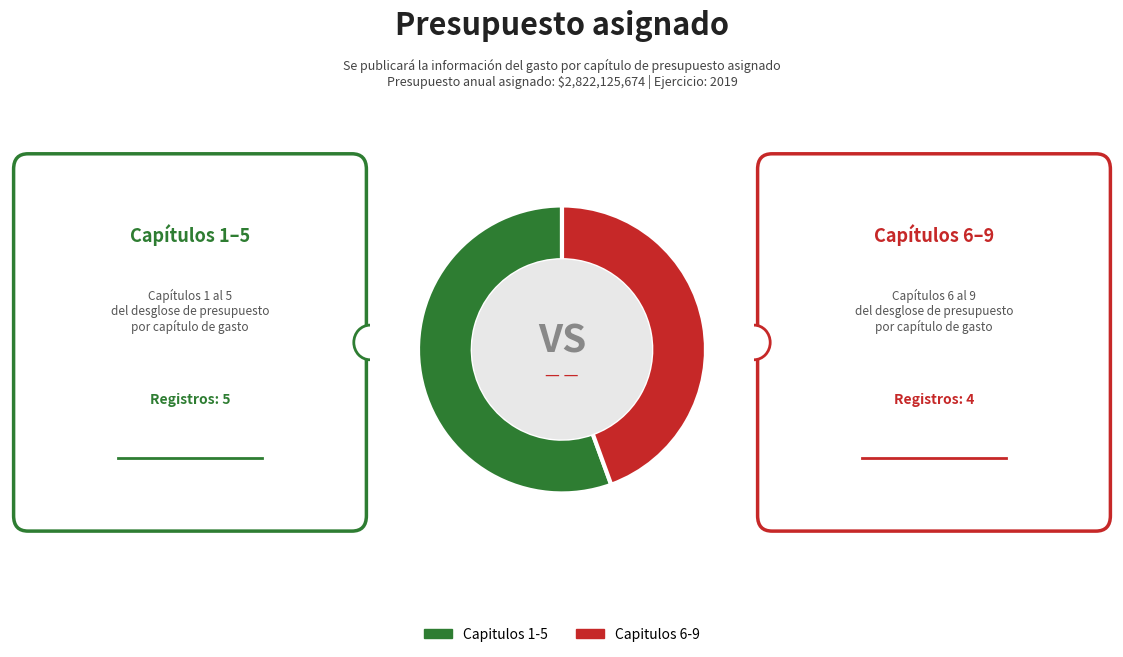

True or false: Capitulos 1-5 accounts for 56% of the total.

True